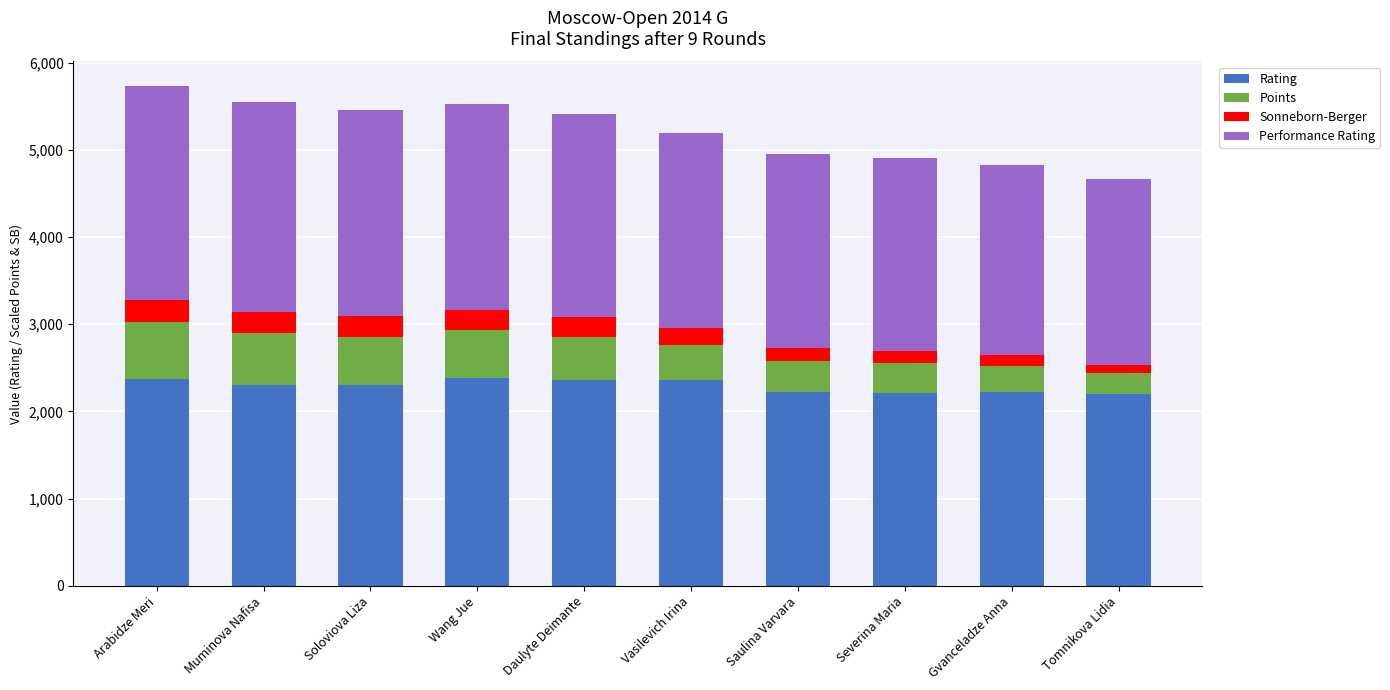

What is the difference between the maximum and minimum values in the Rating series?

191.0